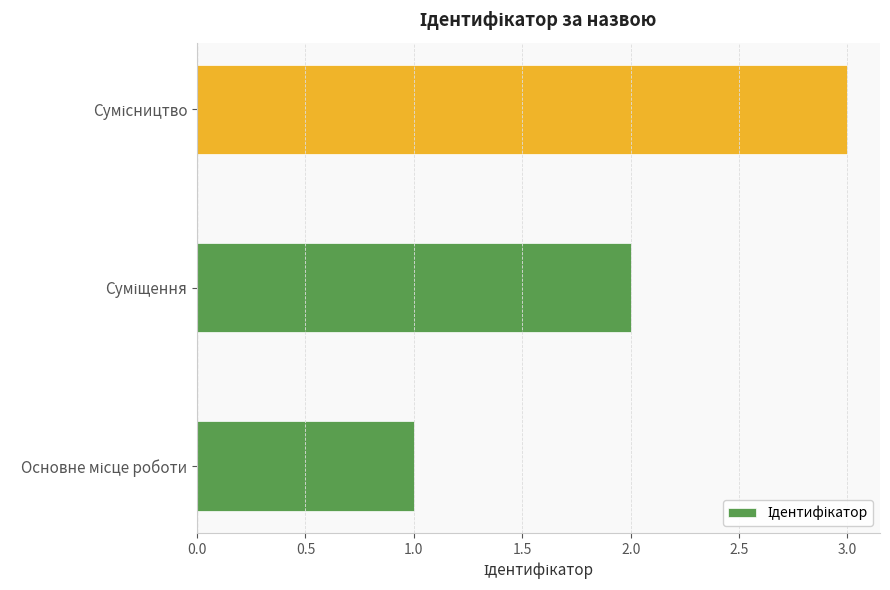

What is the maximum value shown in the chart?

3